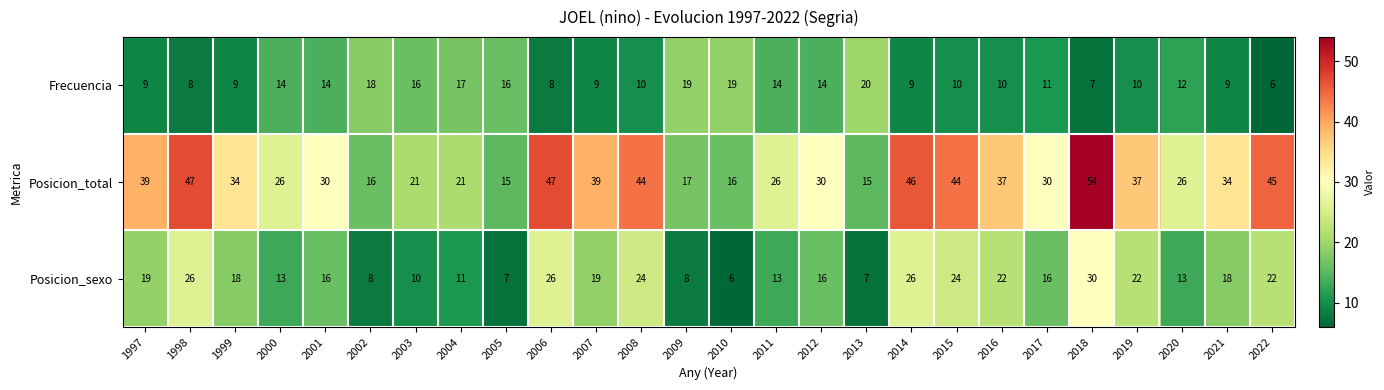

Where does the Posicion_total series first go above 34?

1997